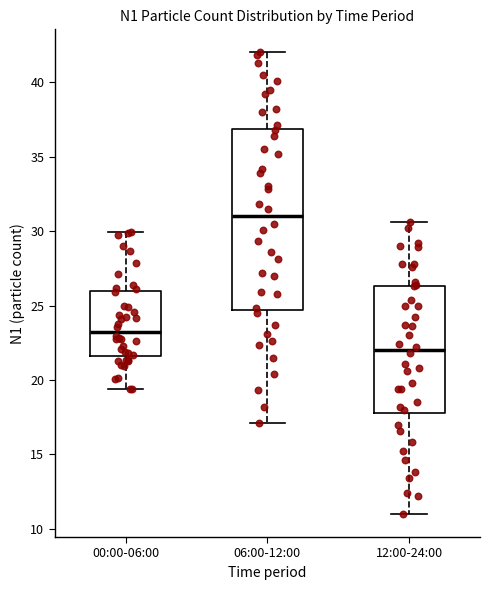

Reading left to right, read every box against the y-axis: the position of its median line, the range the box covers, and the ends of its whiskers. The values are not printed on the chart, so give them approximately, as read against the axis.

00:00-06:00: median 23.5, box 21.5 to 26.0, whiskers 19.5 to 30.0
06:00-12:00: median 31.0, box 24.5 to 37.0, whiskers 17.0 to 42.0
12:00-24:00: median 22.0, box 18.0 to 26.5, whiskers 11.0 to 30.5